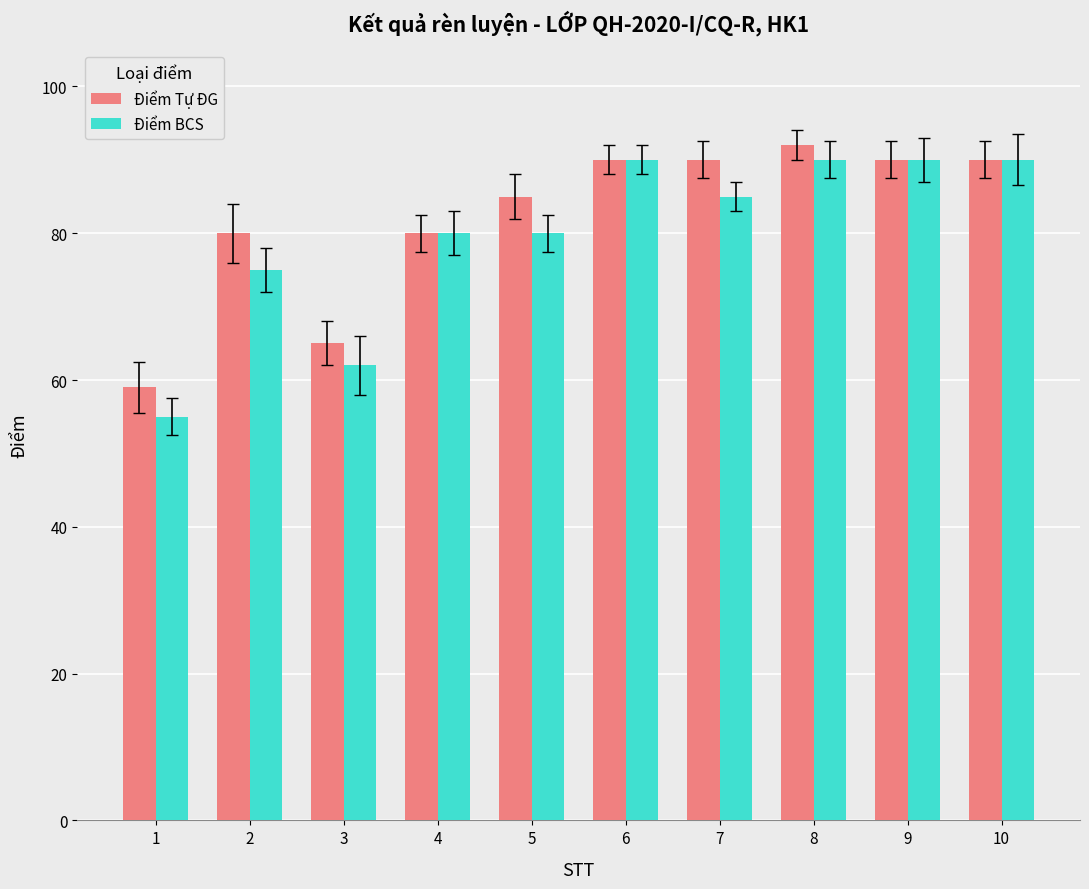

What is the average value of the Điểm BCS series?

80